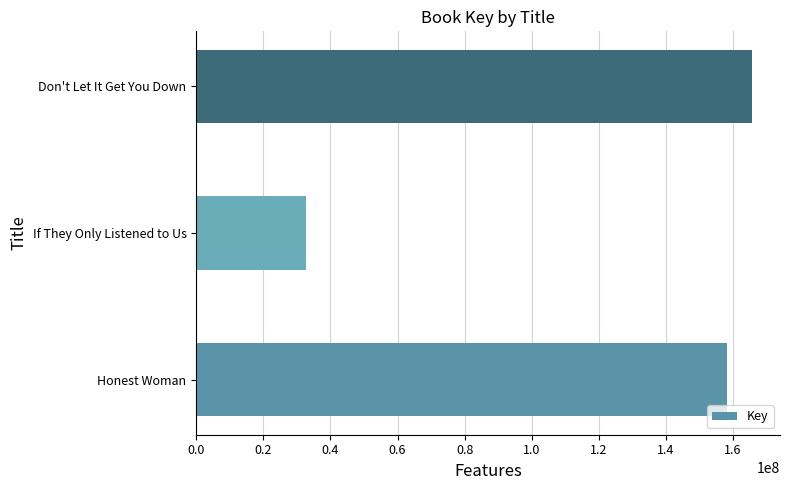

Which has a higher value, Honest Woman or Don't Let It Get You Down?

Don't Let It Get You Down